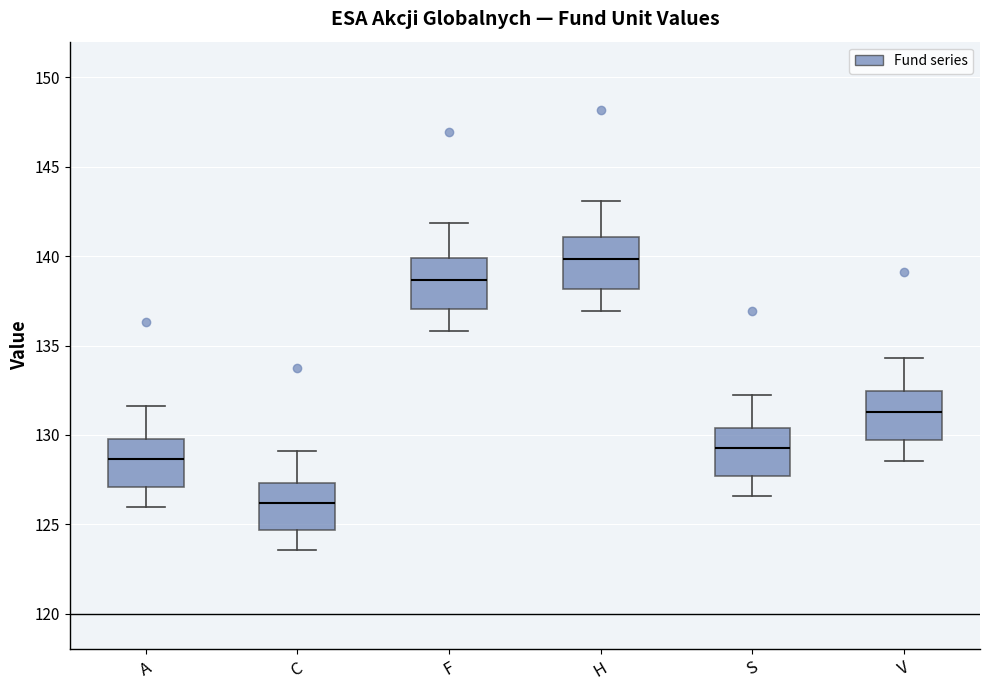

Reading left to right, transcribe this box plot: for each box, give where its median line is, the range the box spans, and where its two whiskers end, as read against the y-axis. The values are not printed on the chart, so give them approximately, as read against the axis.

A: median 128.5, box 127.0 to 130.0, whiskers 126.0 to 131.5
C: median 126.0, box 124.5 to 127.5, whiskers 123.5 to 129.0
F: median 138.5, box 137.0 to 140.0, whiskers 136.0 to 142.0
H: median 140.0, box 138.0 to 141.0, whiskers 137.0 to 143.0
S: median 129.5, box 127.5 to 130.5, whiskers 126.5 to 132.5
V: median 131.5, box 129.5 to 132.5, whiskers 128.5 to 134.5